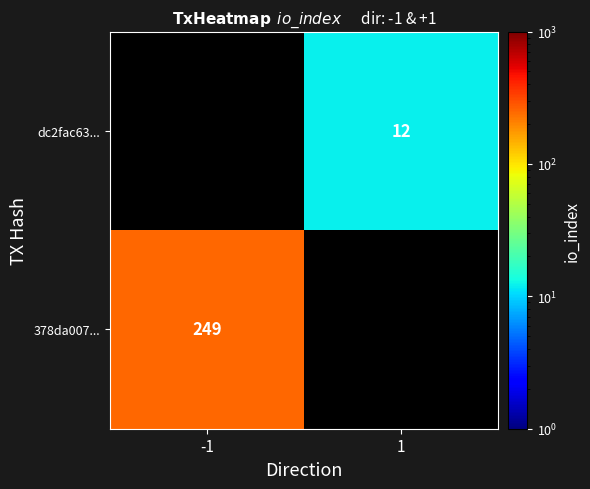

Is it true that dc2fac63... equals 7 at 1?

False